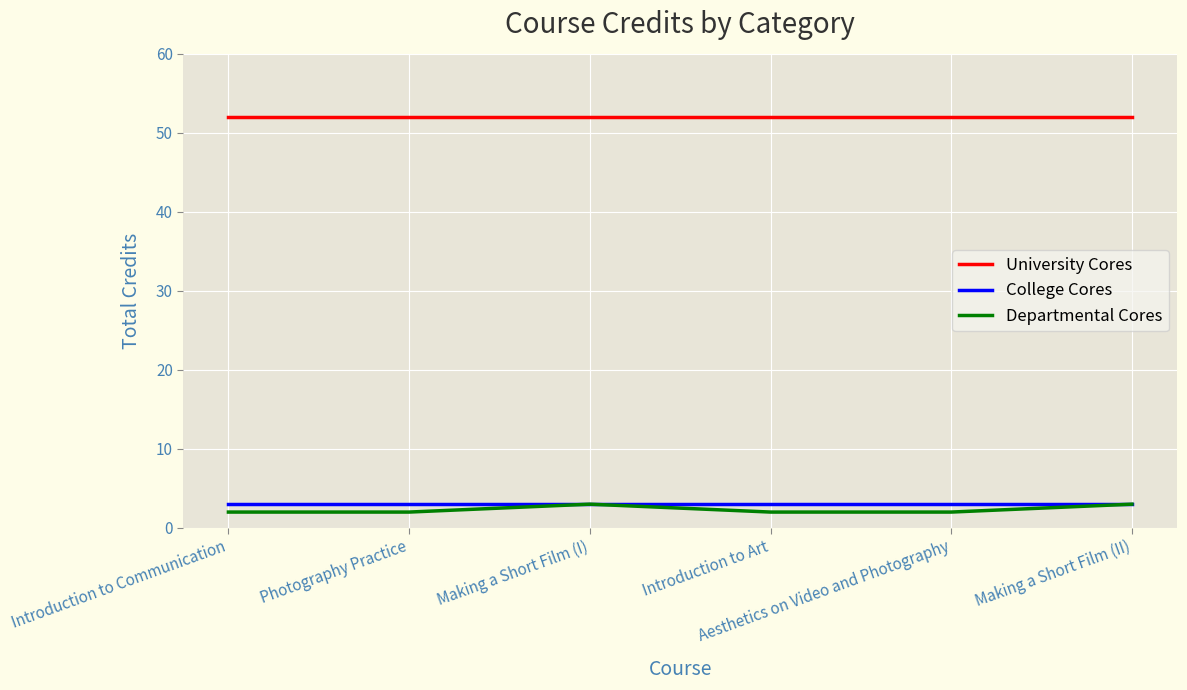

Reading left to right, extract all data points from this chart.

University Cores: Introduction to Communication=52	Photography Practice=52	Making a Short Film (I)=52	Introduction to Art=52	Aesthetics on Video and Photography=52	Making a Short Film (II)=52
College Cores: Introduction to Communication=3	Photography Practice=3	Making a Short Film (I)=3	Introduction to Art=3	Aesthetics on Video and Photography=3	Making a Short Film (II)=3
Departmental Cores: Introduction to Communication=2	Photography Practice=2	Making a Short Film (I)=3	Introduction to Art=2	Aesthetics on Video and Photography=2	Making a Short Film (II)=3